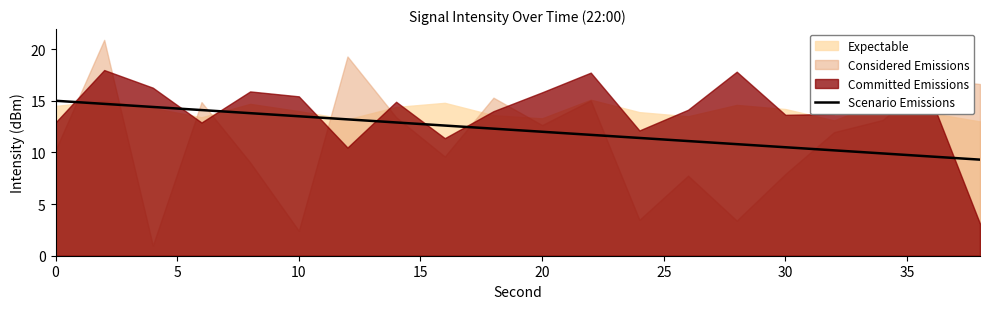

What is the lowest value of the Scenario Emissions series?

9.3